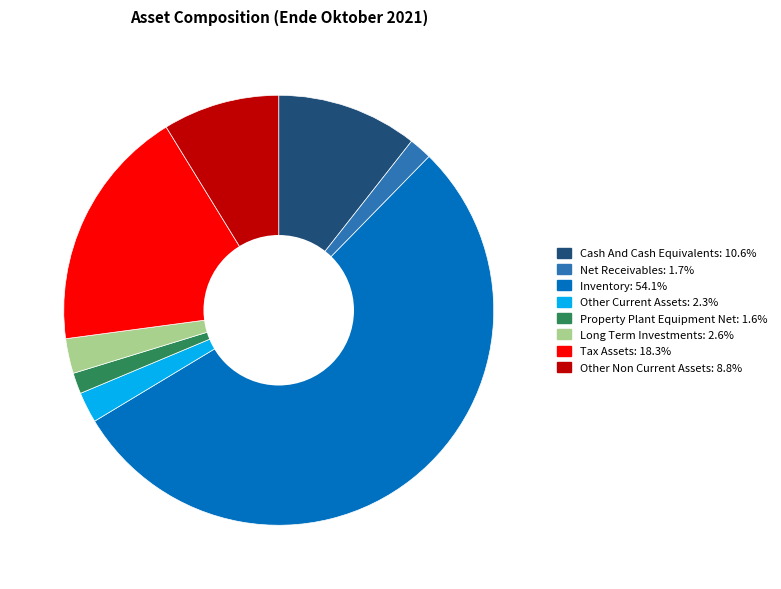

Is there any slice that represents more than half of the pie?

Yes